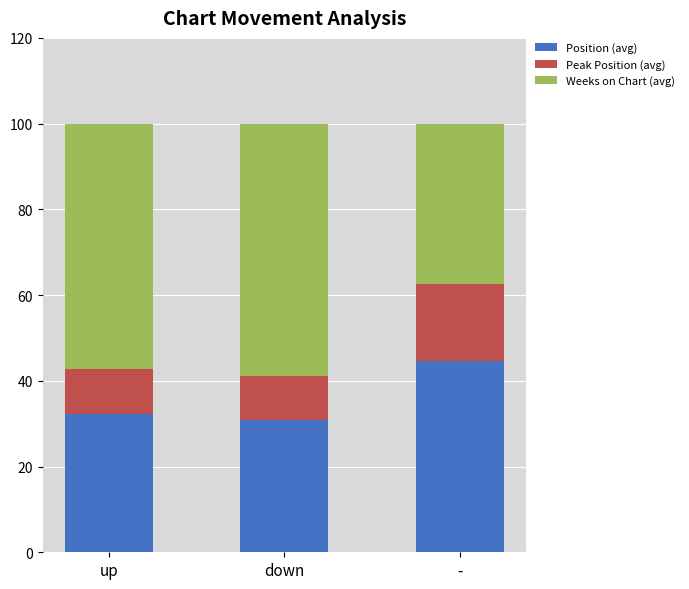

The value of Position (avg) at down is 30.8. True or false?

True